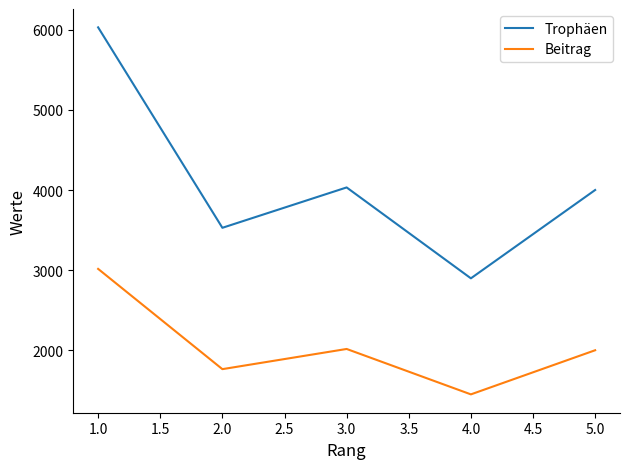

List the series in order of their peak value, lowest first.

Beitrag, Trophäen